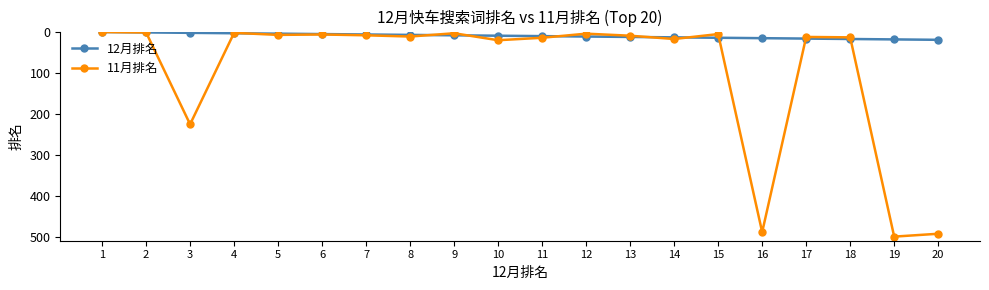

Is it true that 12月排名 equals 18 at 18?

True